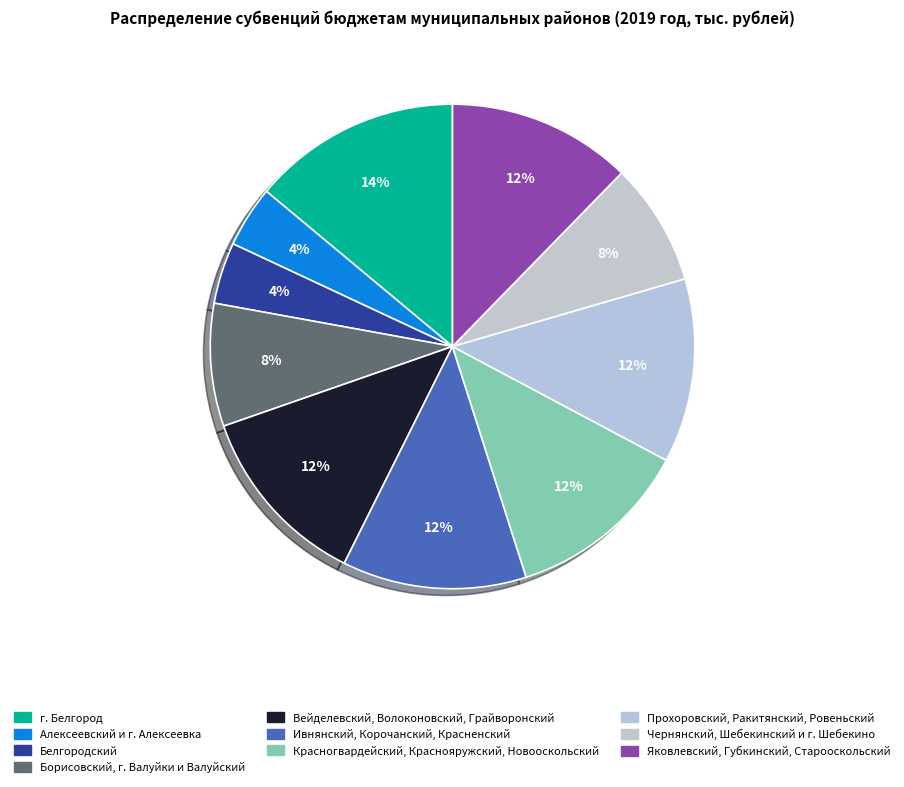

Count the number of slices in the pie.

10